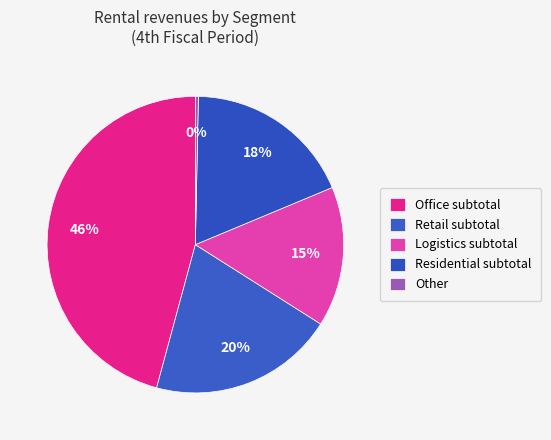

Combined, do Other and Office subtotal account for over 50%?

No